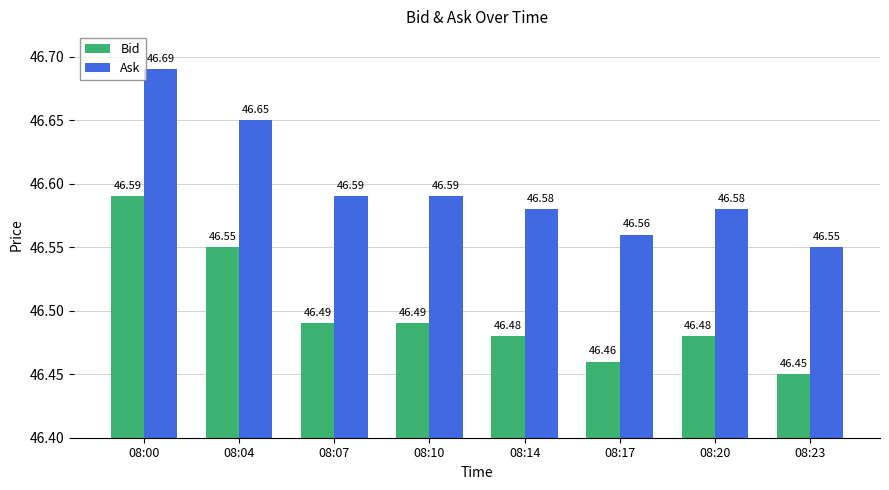

True or false: Ask has a value of 83.2 at 08:20.

False